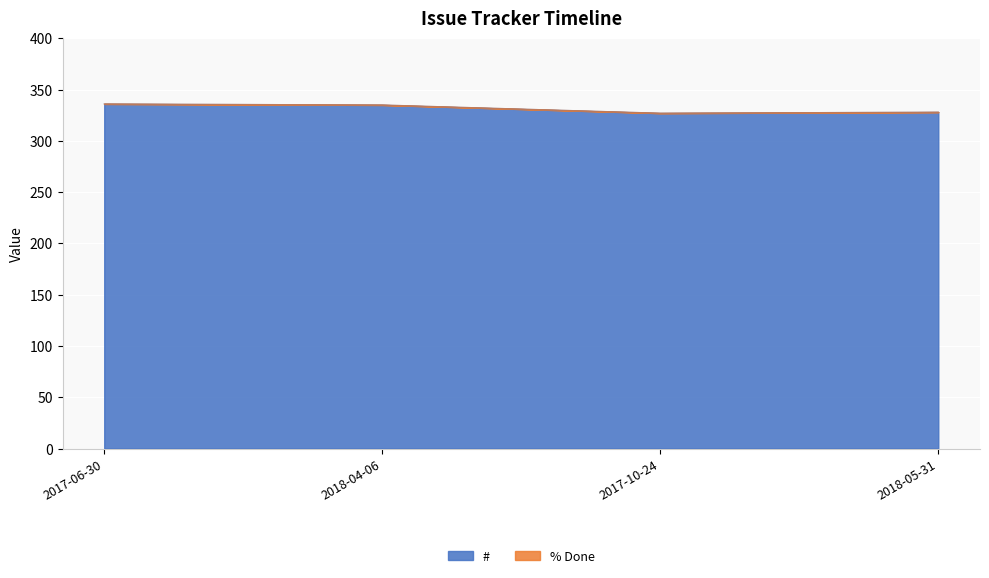

What is the value of the 1st point from the left?

336